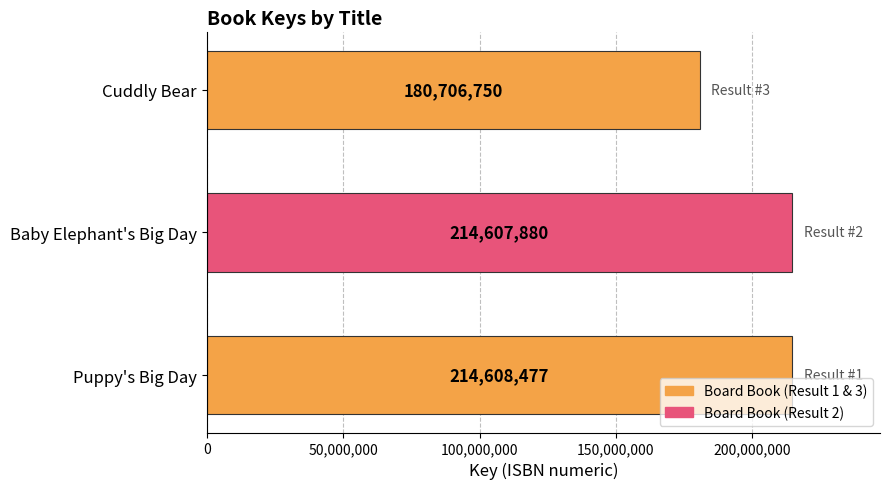

At which label is the value closest to 197657613?

Baby Elephant's Big Day